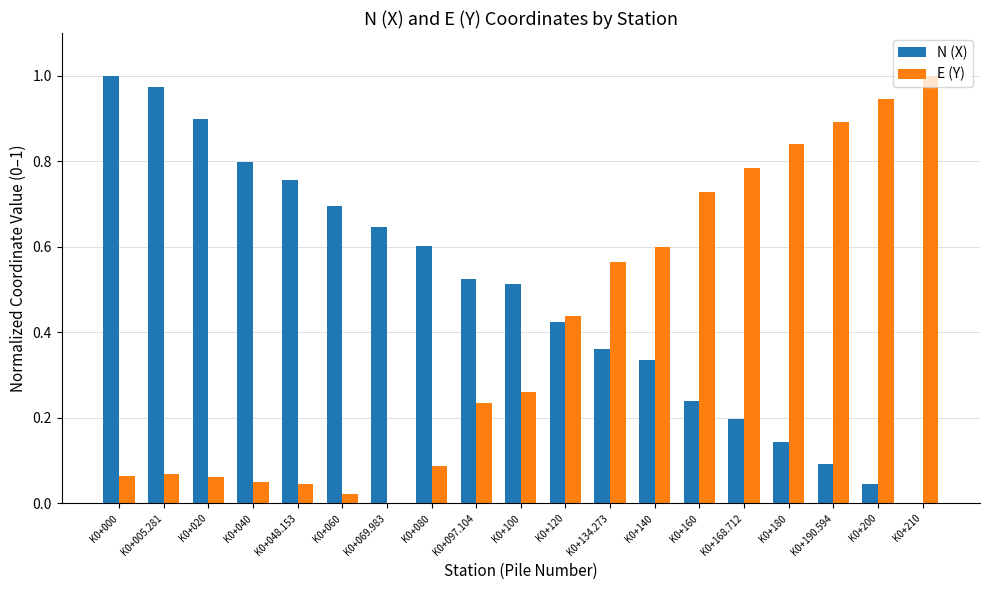

Which series has the largest total across all categories?

N (X)